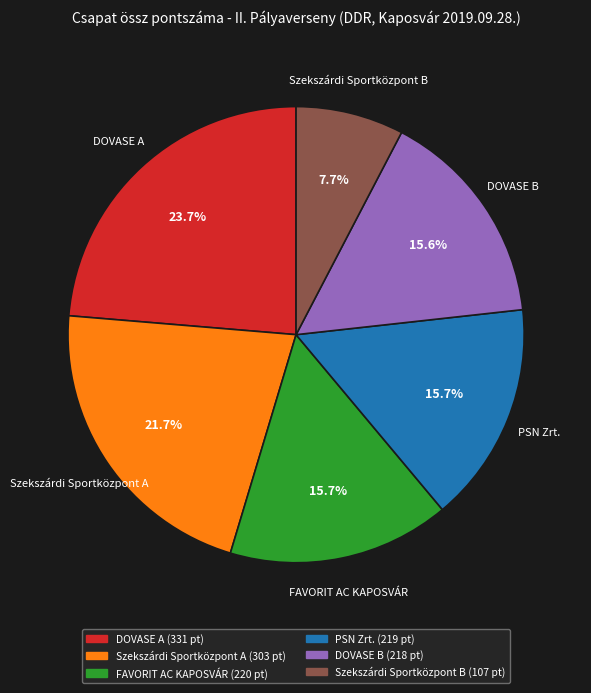

Does any single category account for the majority?

No